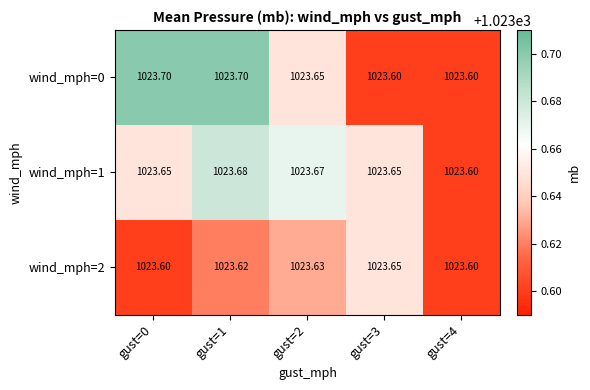

Is the value of wind_mph=0 at gust=2 greater than the value of wind_mph=1 at gust=4?

Yes